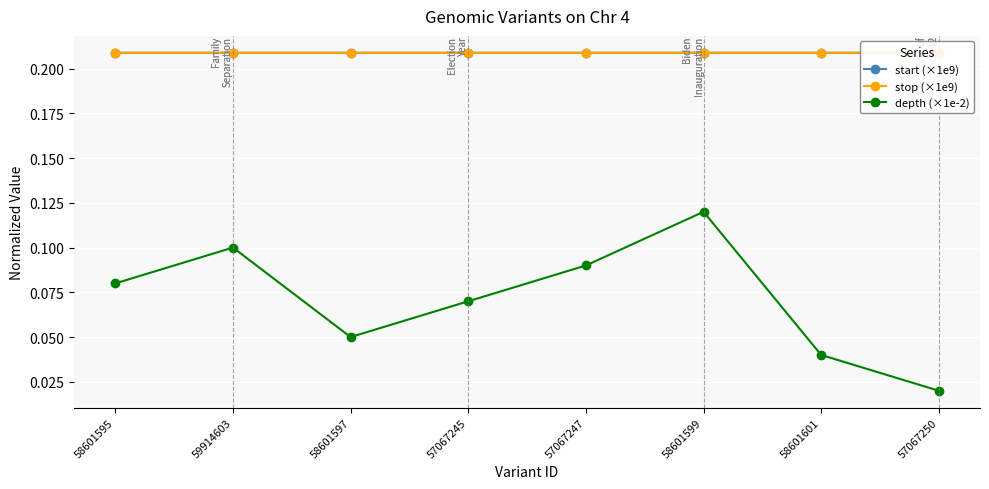

At which label does stop (×1e9) reach its minimum?

58601595